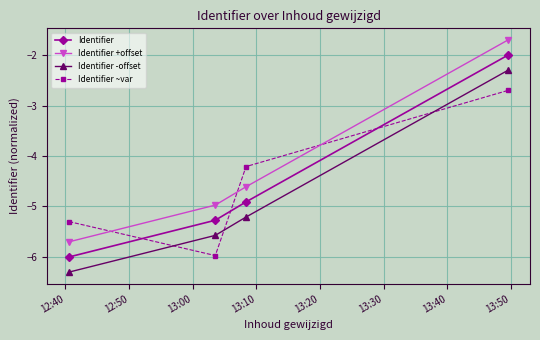

What is the difference between the second highest and second lowest values in the Identifier +offset series?

0.4